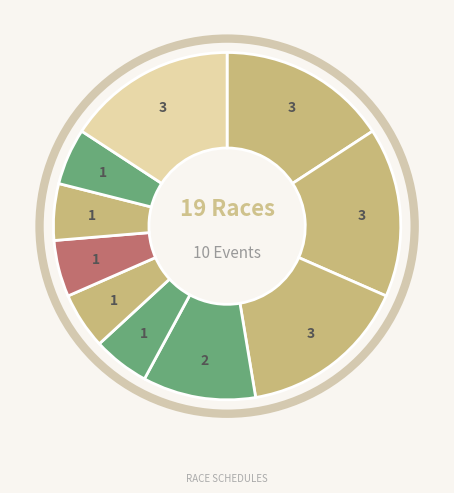

How many segments does this pie chart have?

10